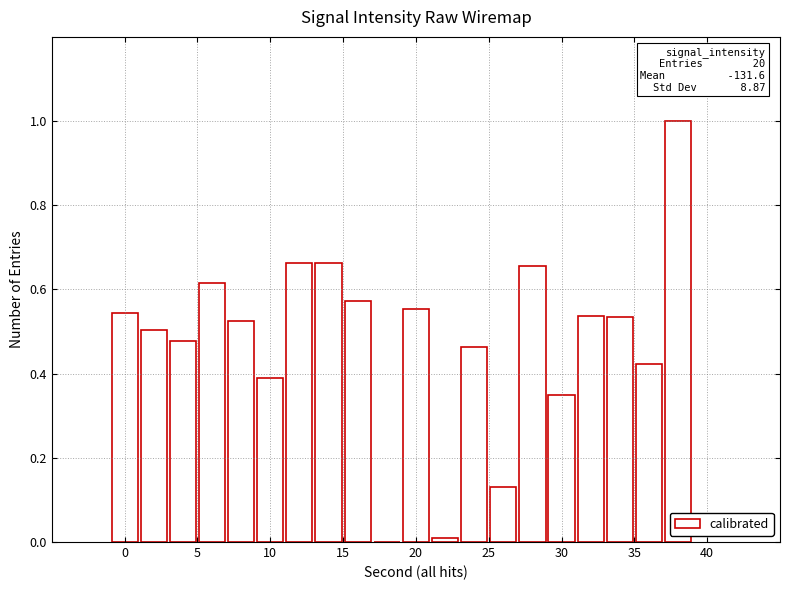

What is the maximum value shown in the chart?

1.0